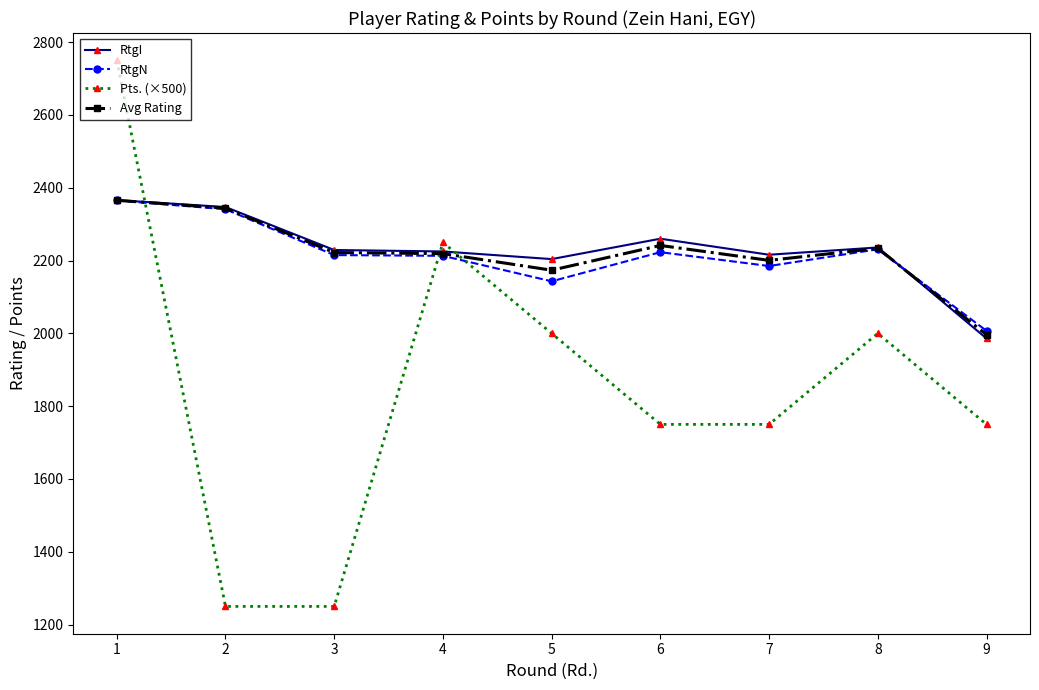

Is it true that Avg Rating equals 882.9 at 8?

False